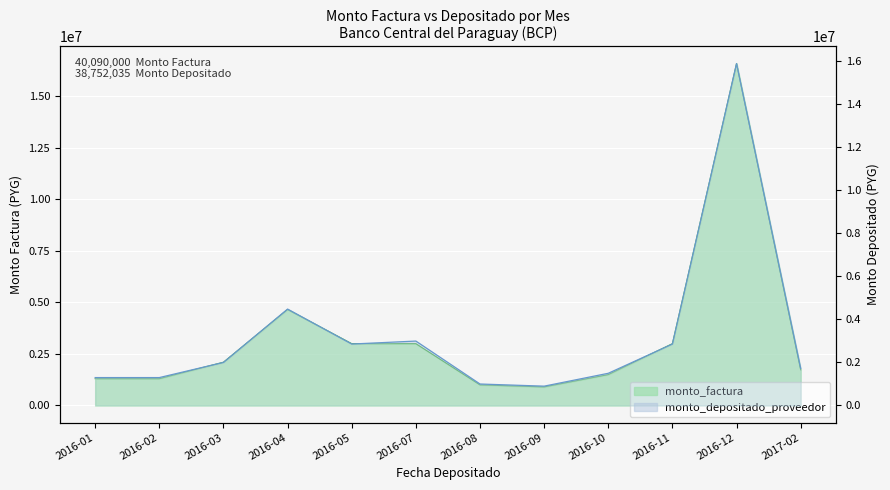

How many series are shown in this chart?

2